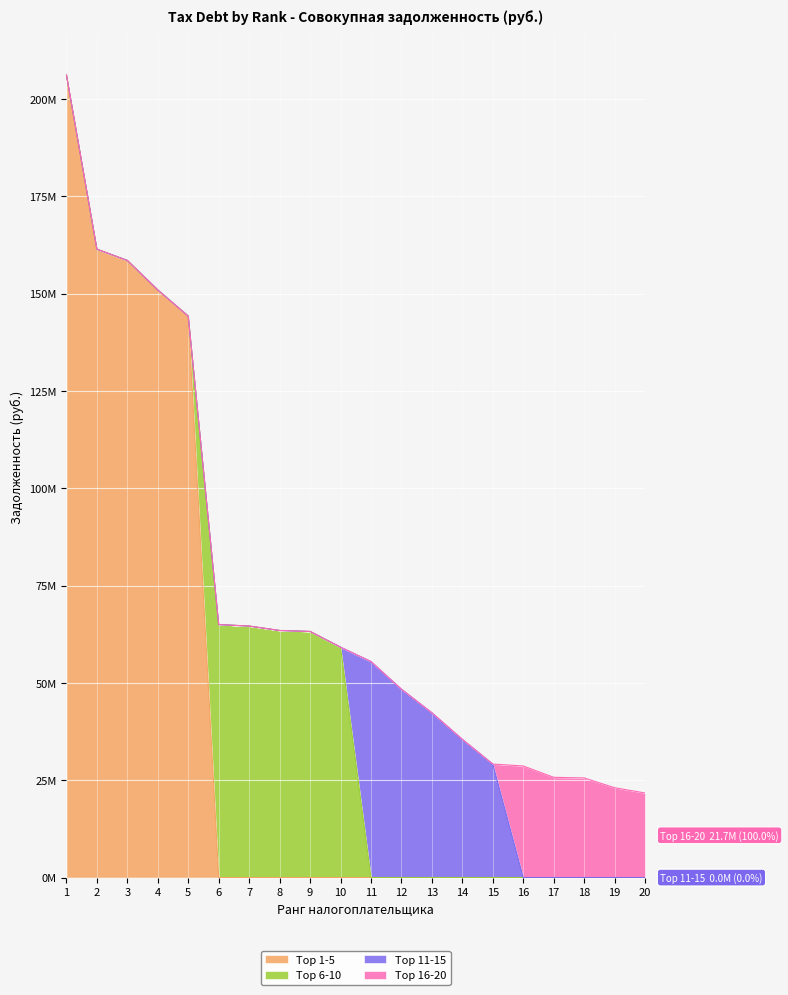

How many times do Top 6-10 and Top 11-15 cross each other?

1